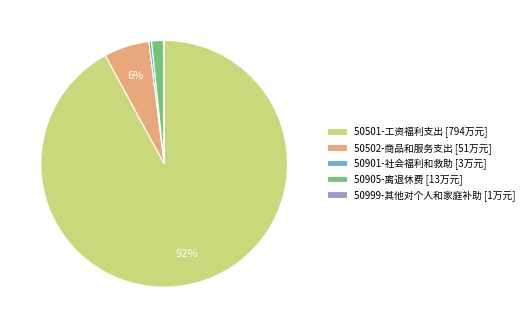

To the nearest percent, what is the combined percentage of 50502-商品和服务支出 and 50901-社会福利和救助?

6%